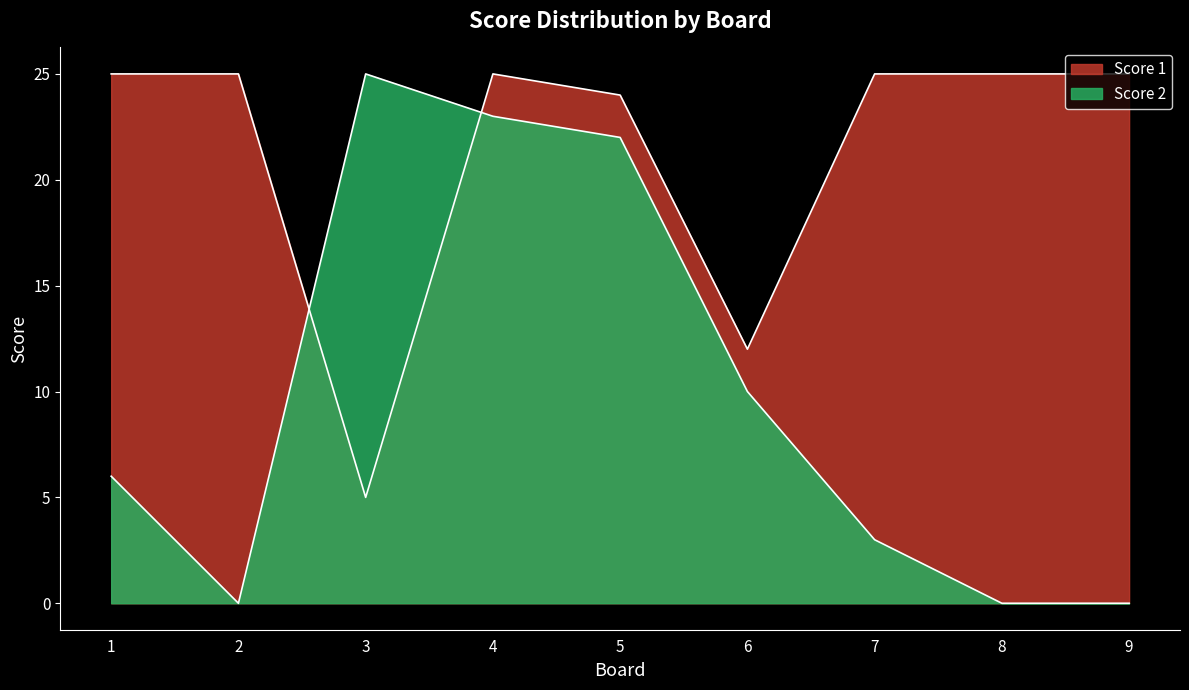

What is the total value across all series at 1?

31